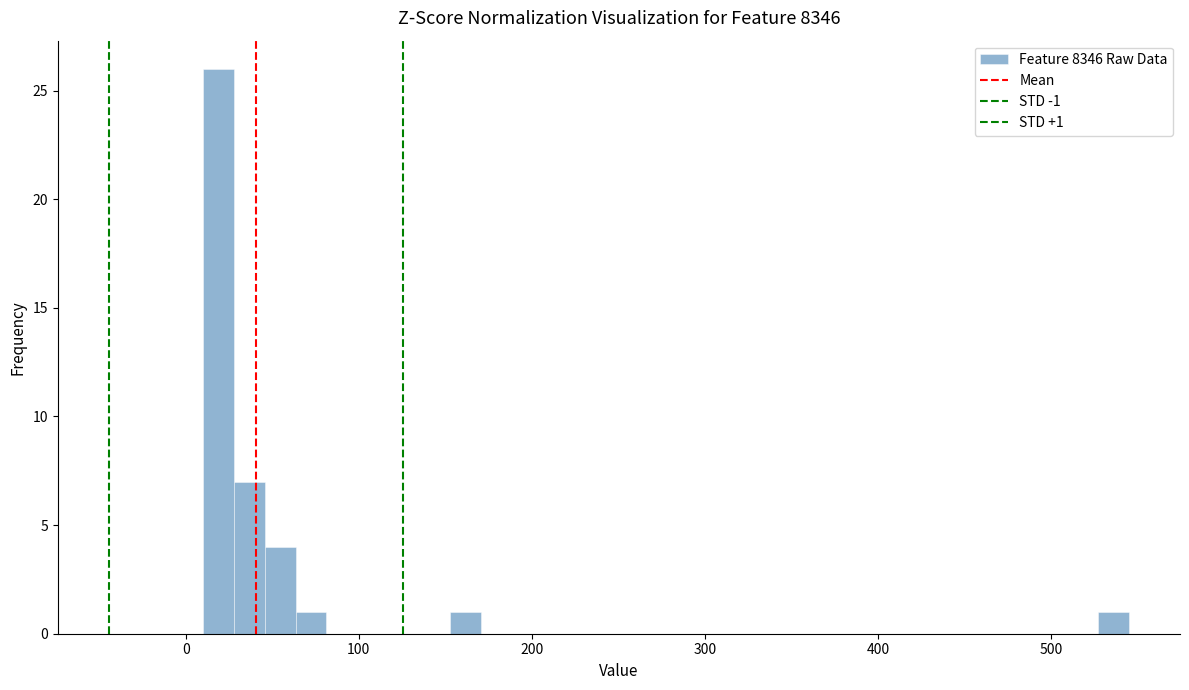

Around what value on the x-axis is the tallest bar? Give the approximate position of its centre, as read against the axis.

20